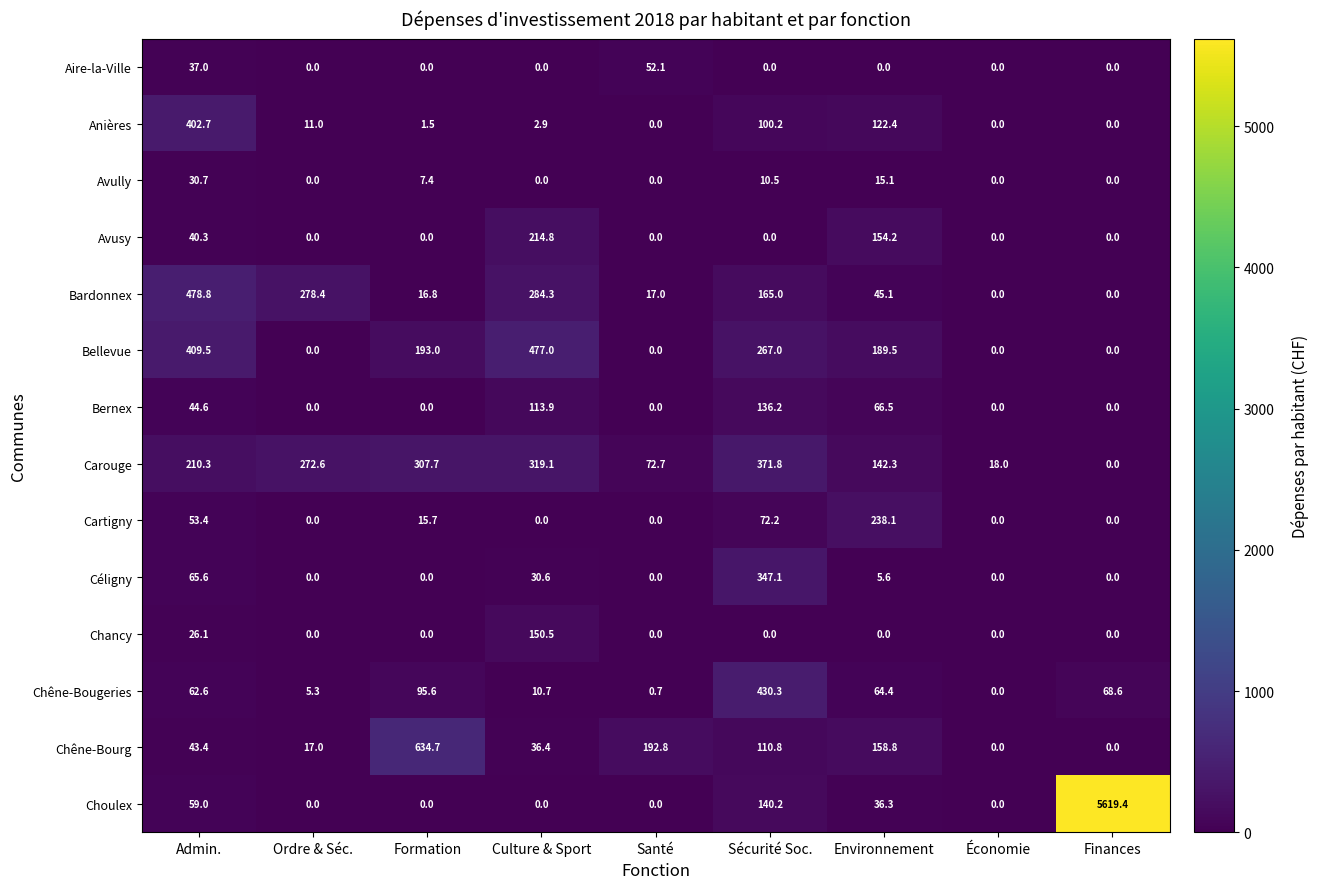

Which series changed the most between Admin. and Ordre & Séc.?

Bellevue